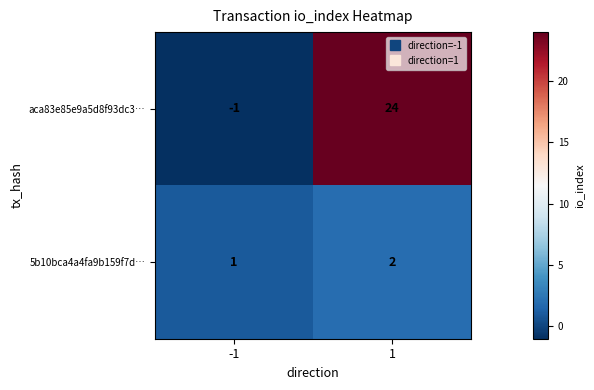

What is the spread (max minus min) of values at -1?

2